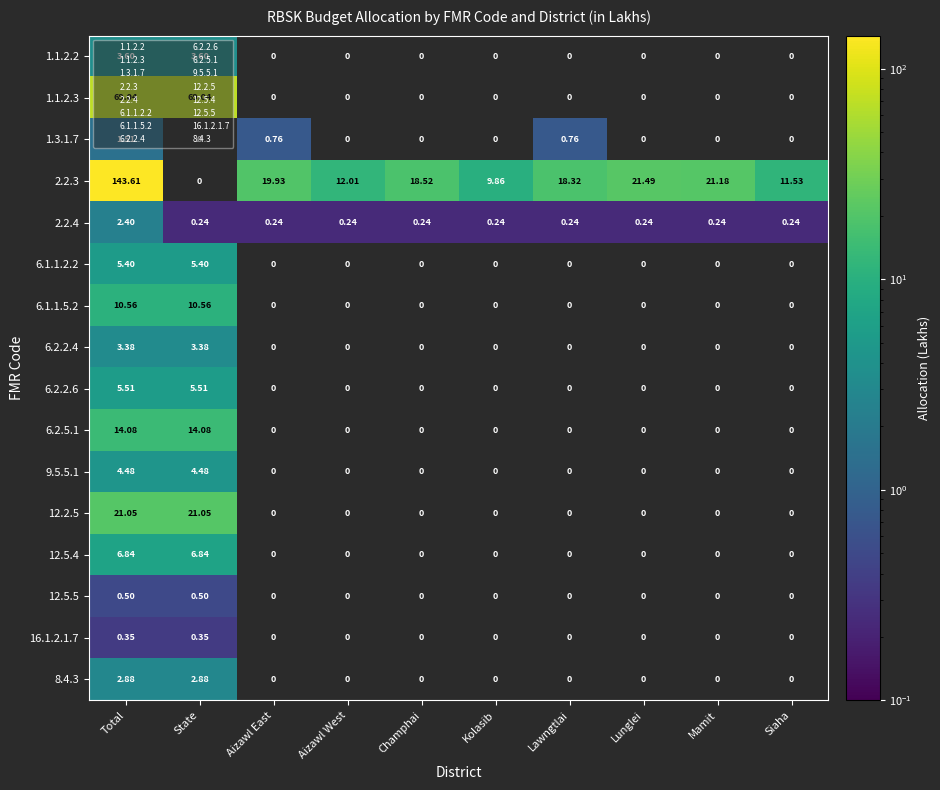

At which category is the sum across all series the highest?

Total